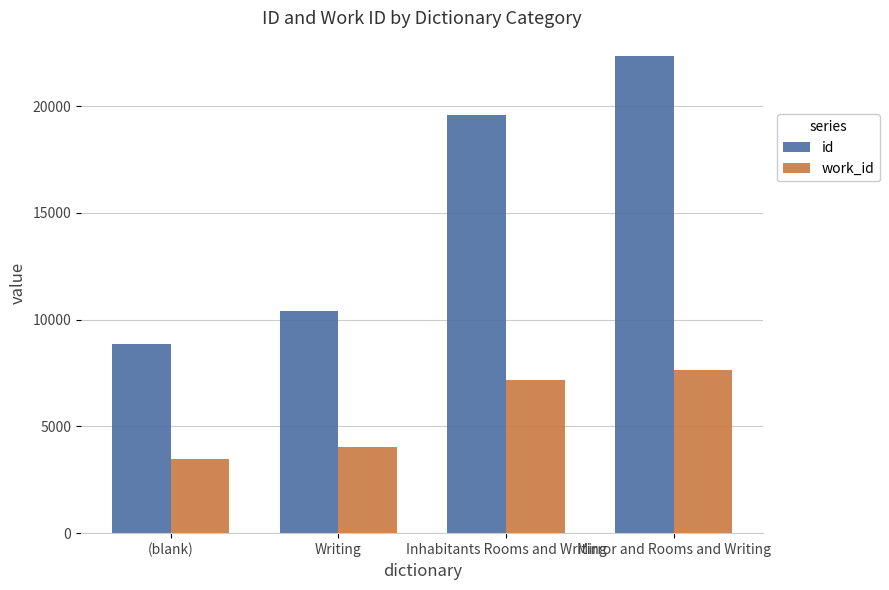

List the series in order of their peak value, lowest first.

work_id, id